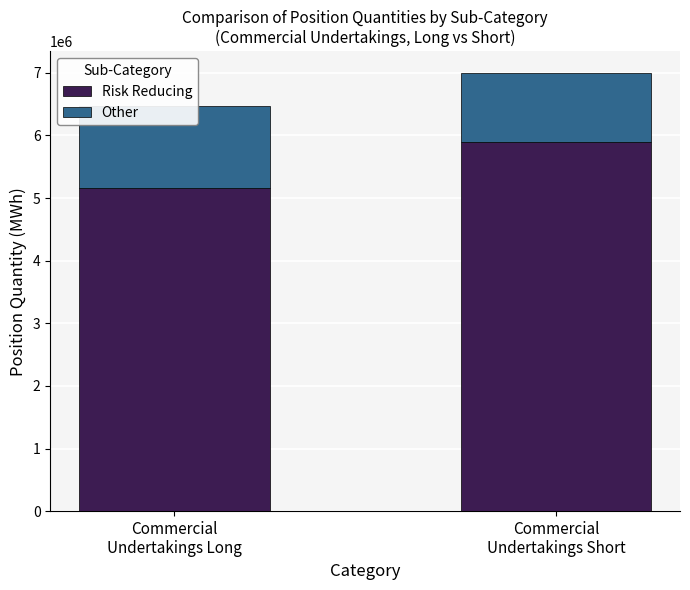

Which label corresponds to the largest value in the chart?

Commercial
Undertakings Short